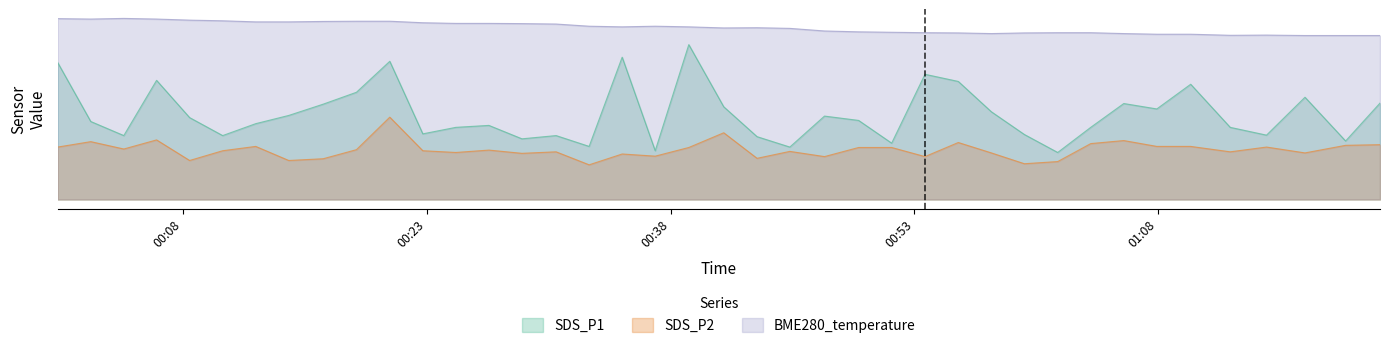

Rank the categories by BME280_temperature value from highest to lowest.

2022/10/07 00:04:21, 2022/10/07 00:00:17, 2022/10/07 00:02:19, 2022/10/07 00:06:22, 2022/10/07 00:08:24, 2022/10/07 00:10:26, 2022/10/07 00:18:40, 2022/10/07 00:20:43, 2022/10/07 00:16:37, 2022/10/07 00:12:28, 2022/10/07 00:14:30, 2022/10/07 00:22:45, 2022/10/07 00:24:47, 2022/10/07 00:26:49, 2022/10/07 00:28:51, 2022/10/07 00:30:57, 2022/10/07 00:32:59, 2022/10/07 00:37:03, 2022/10/07 00:35:01, 2022/10/07 00:39:07, 2022/10/07 00:43:19, 2022/10/07 00:41:16, 2022/10/07 00:45:20, 2022/10/07 00:47:28, 2022/10/07 00:49:34, 2022/10/07 00:51:36, 2022/10/07 00:53:39, 2022/10/07 01:01:49, 2022/10/07 01:03:51, 2022/10/07 00:55:42, 2022/10/07 00:59:46, 2022/10/07 00:57:44, 2022/10/07 01:05:53, 2022/10/07 01:07:55, 2022/10/07 01:10:00, 2022/10/07 01:14:40, 2022/10/07 01:12:26, 2022/10/07 01:17:02, 2022/10/07 01:19:32, 2022/10/07 01:21:39